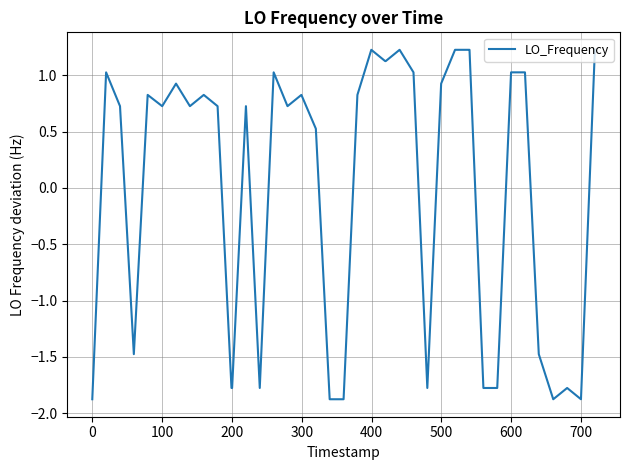

Count the number of data series in this chart.

1